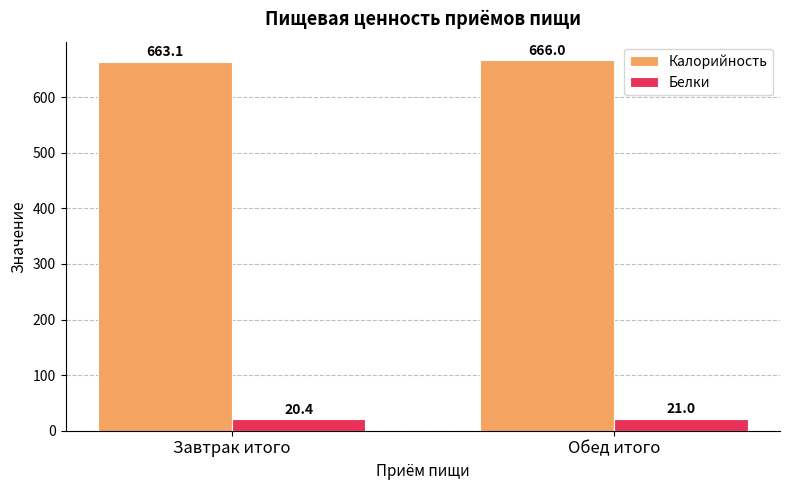

Reading left to right, transcribe all the data shown in this chart.

Калорийность: 663.1	666.0
Белки: 20.4	21.0